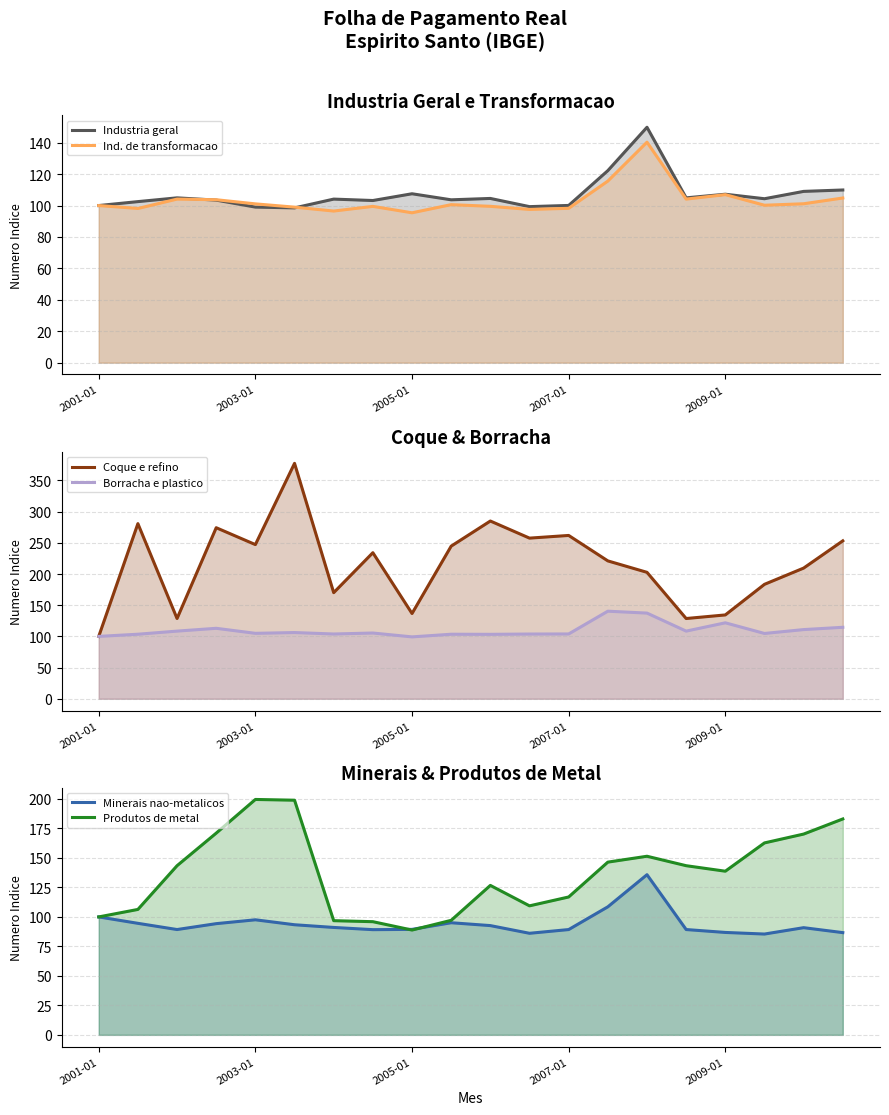

True or false: Minerais nao-metalicos has a value of 89.3 at 2005-01.

True